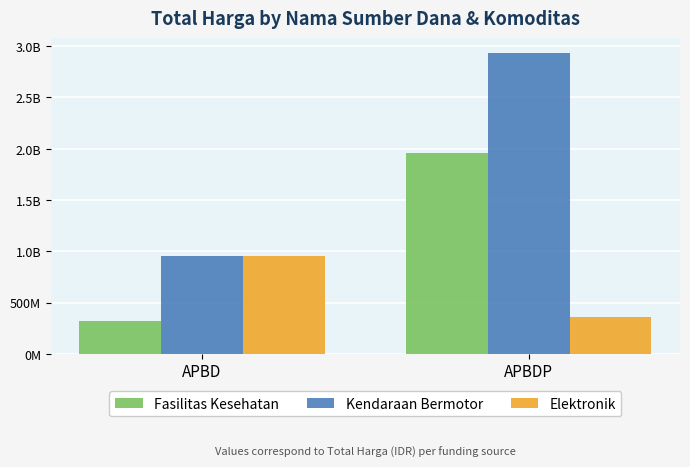

Is the value of Fasilitas Kesehatan at APBD greater than the value of Elektronik at APBDP?

No